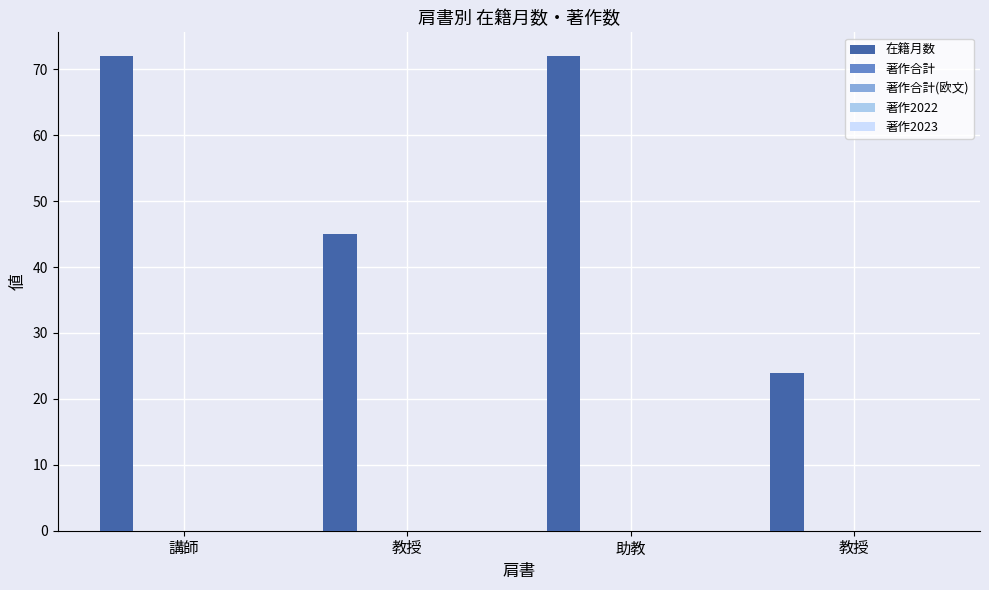

What is the minimum value shown in the chart?

24